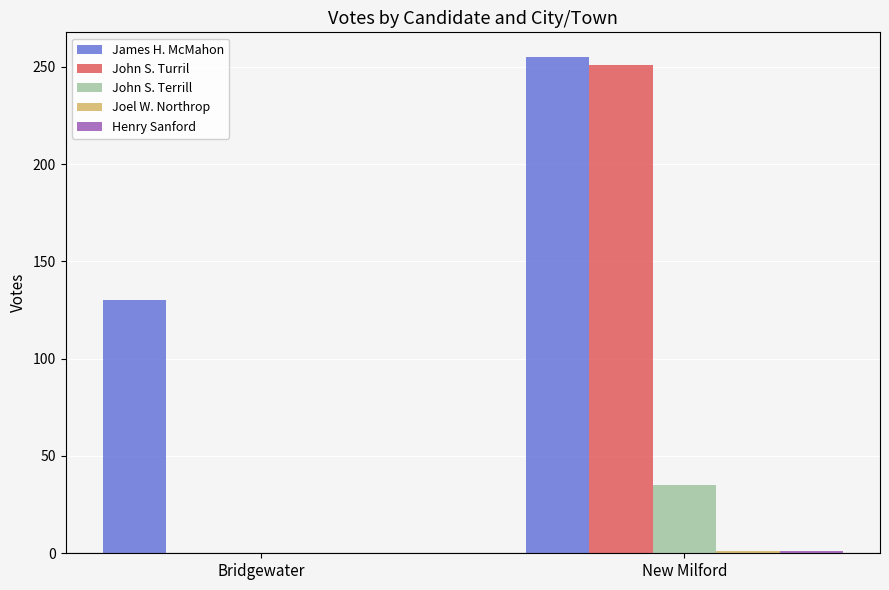

The John S. Turril series shows 52 at New Milford. True or false?

False